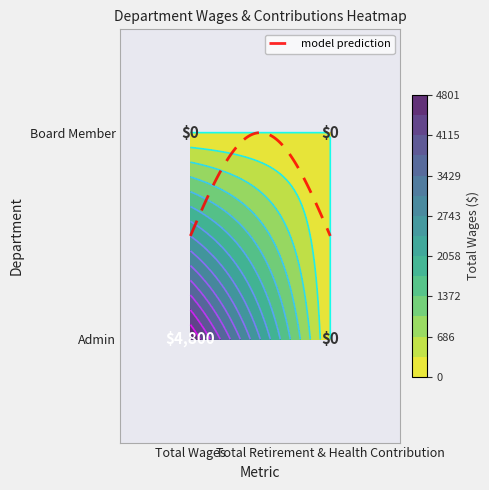

Is the value of Board Member at Employees=1 greater than the value of Admin at Employees=1?

No